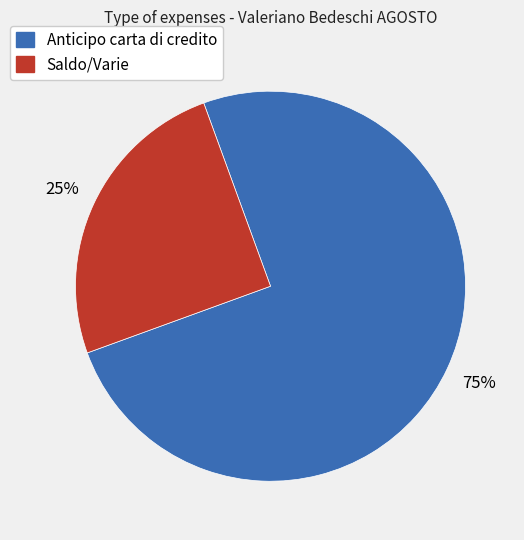

Is the sum of Saldo/Varie and Anticipo carta di credito greater than half?

Yes